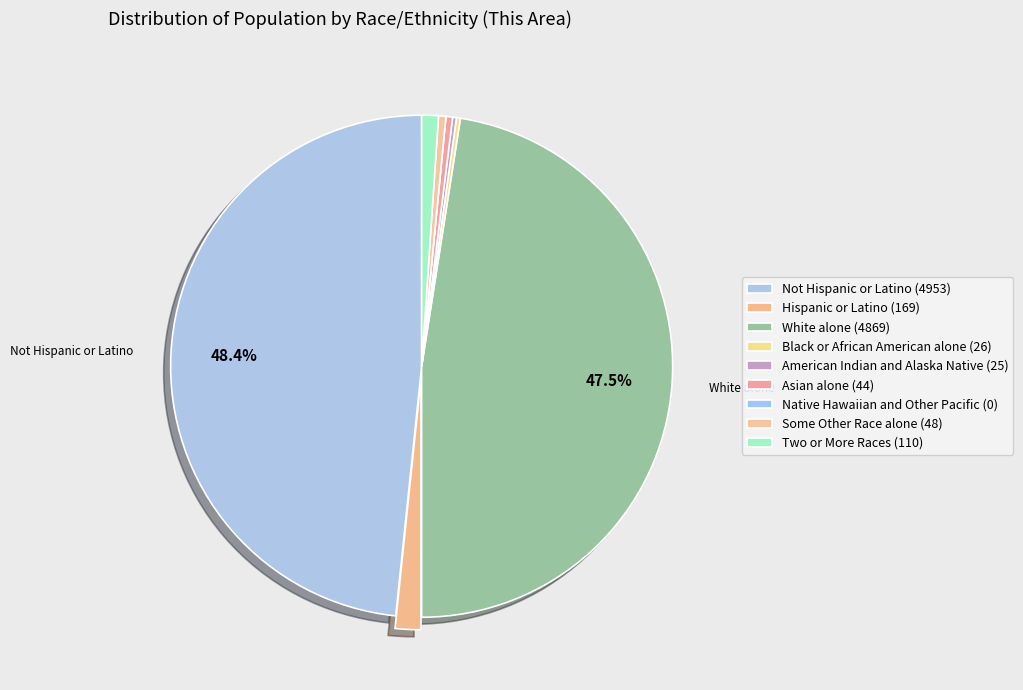

Is there any slice that represents more than half of the pie?

No